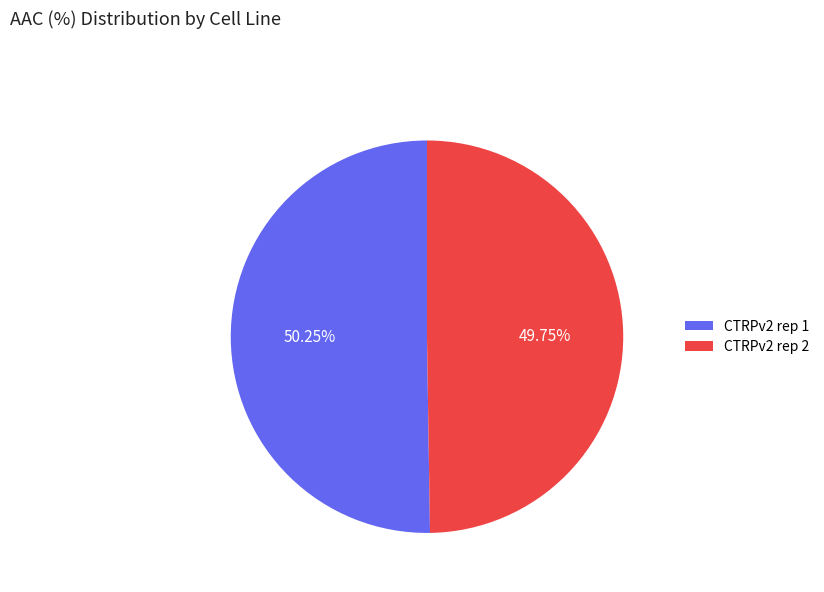

The CTRPv2 rep 2 slice represents 50% of the pie. True or false?

True